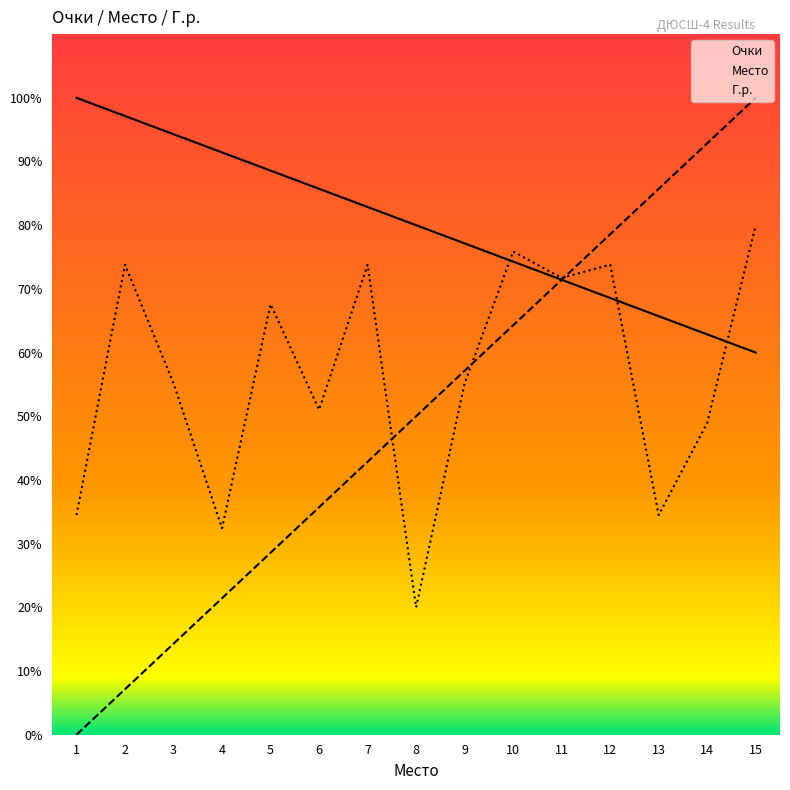

What is the total value across all series at 15?

240.0